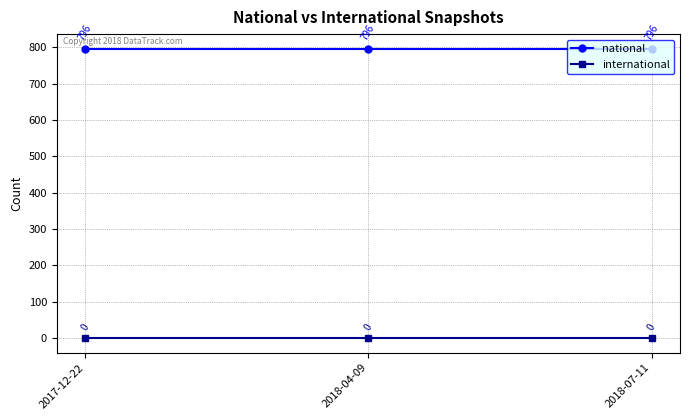

Is it true that national equals 238 at 2018-07-11?

False